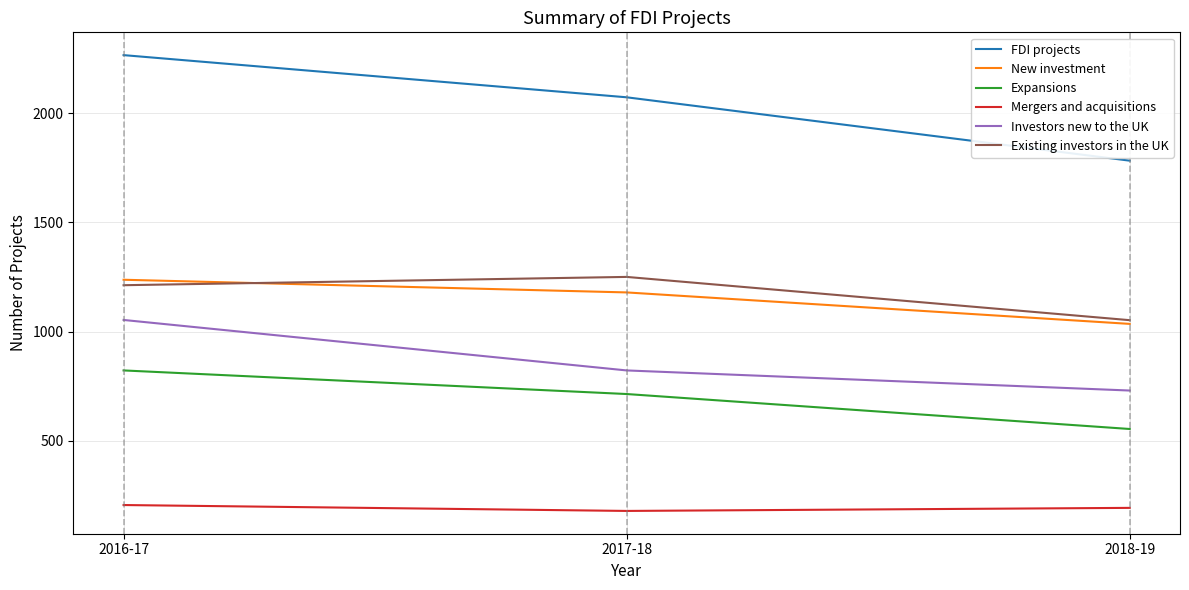

What value does the New investment series have at 2017-18, to the nearest 50?

1200